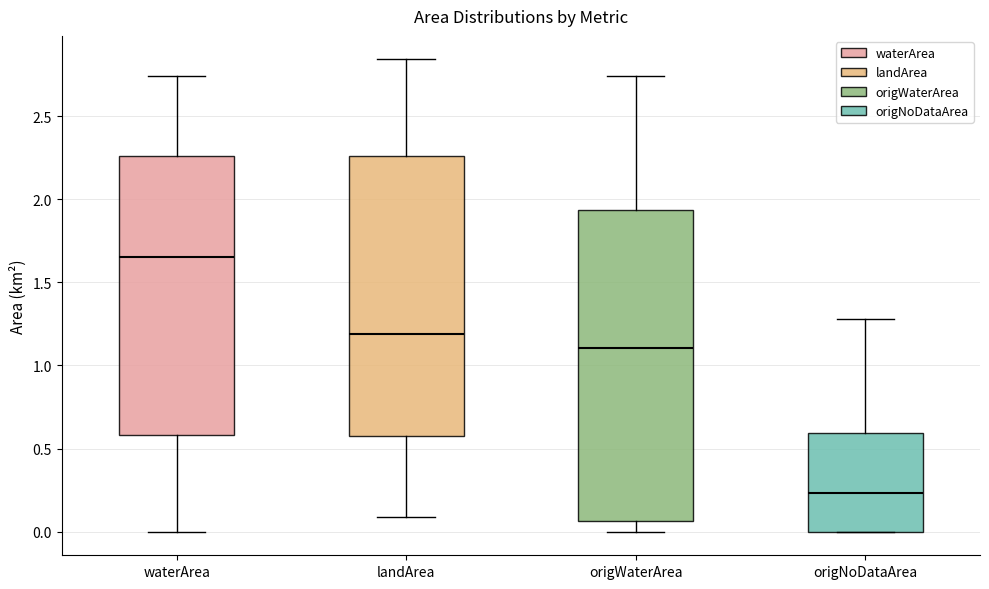

Reading left to right, transcribe this box plot: for each box, give where its median line is, the range the box spans, and where its two whiskers end, as read against the y-axis. The values are not printed on the chart, so give them approximately, as read against the axis.

waterArea: median 1.65, box 0.60 to 2.25, whiskers 0.00 to 2.75
landArea: median 1.20, box 0.60 to 2.25, whiskers 0.10 to 2.85
origWaterArea: median 1.10, box 0.05 to 1.95, whiskers 0.00 to 2.75
origNoDataArea: median 0.25, box 0.00 to 0.60, whiskers 0.00 to 1.30